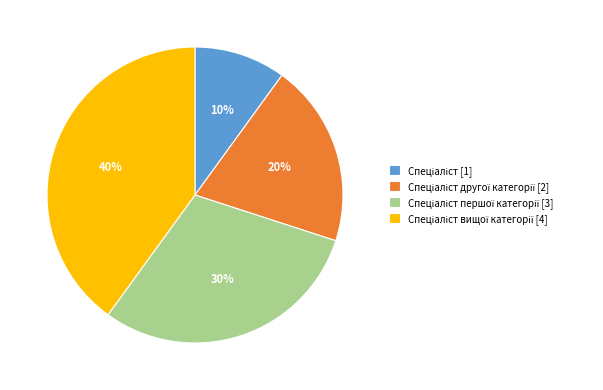

To the nearest percent, what is the difference between the largest and smallest slice percentages?

30%